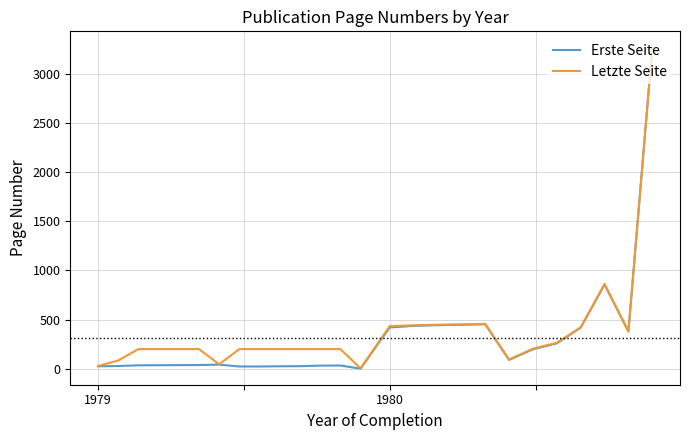

Rank the series by their average value, from lowest to highest.

Erste Seite, Letzte Seite